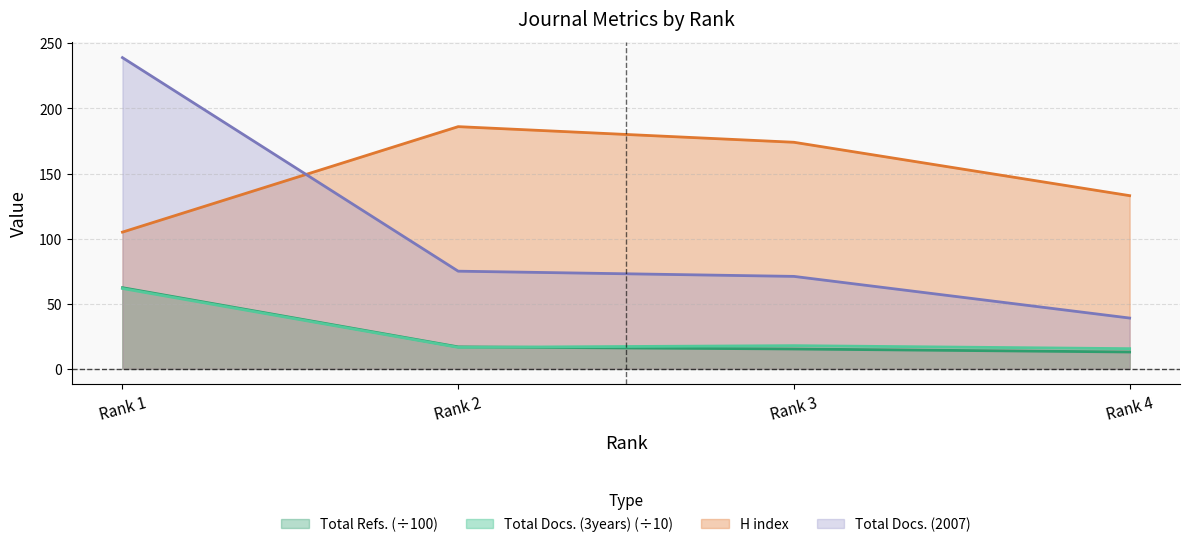

What is the value of the Total Docs. (2007) point at the 4th from the left?

39.0